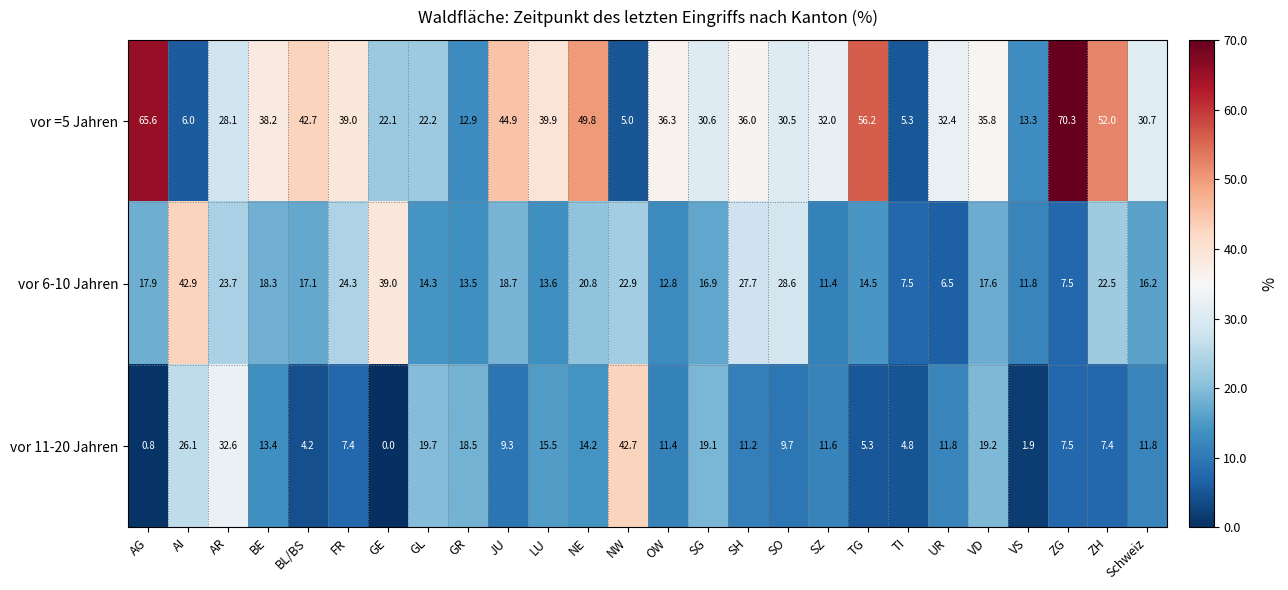

Which category has the highest value across all series?

ZG